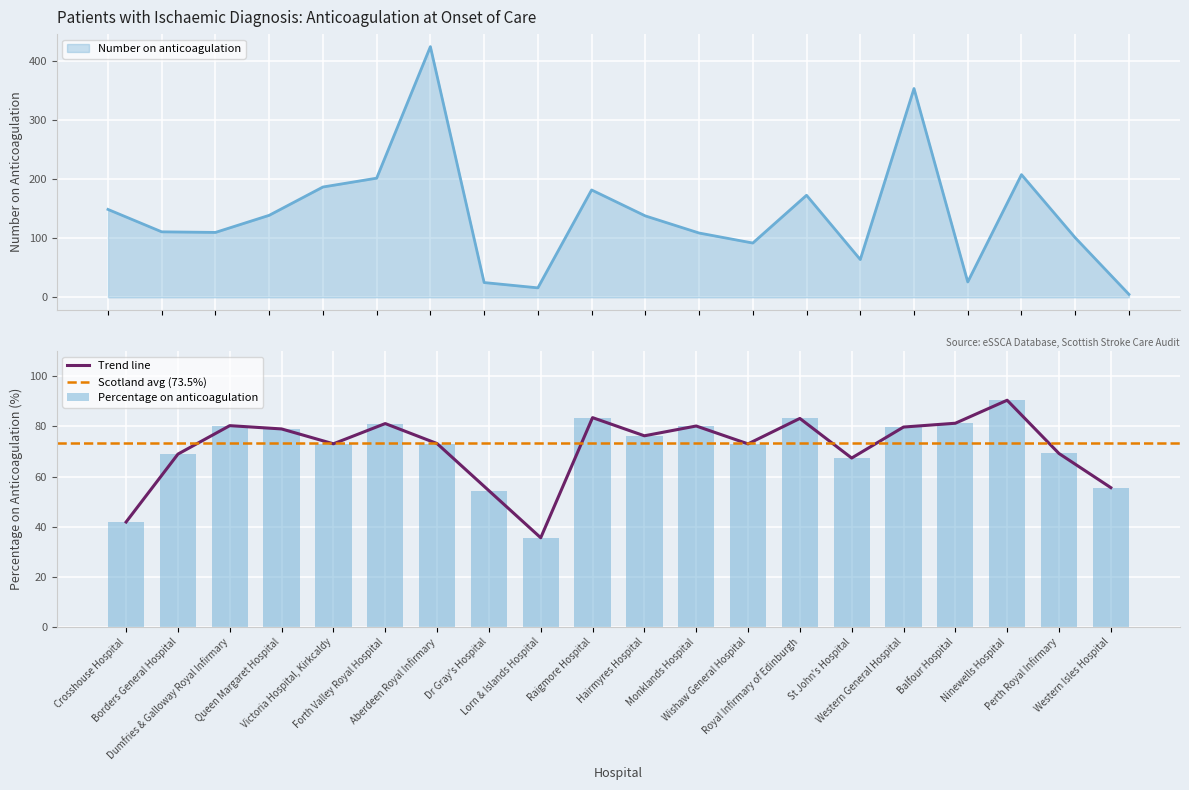

What is the value of the Number on anticoagulation bar at the 20th from the left?

5.0